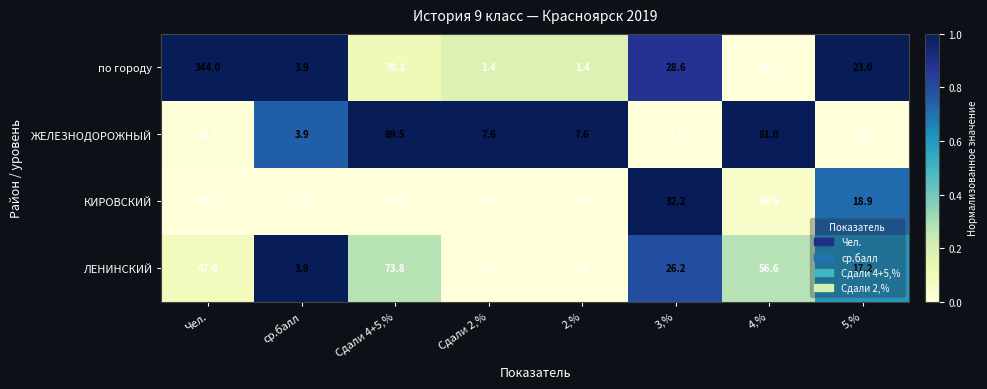

What is the difference between the maximum and minimum values in the КИРОВСКИЙ series?

67.8